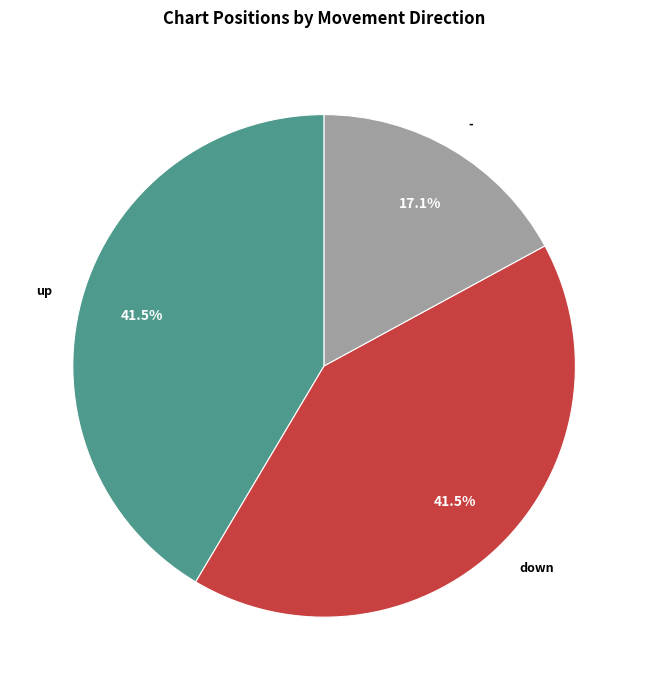

Is - the majority of the pie?

No